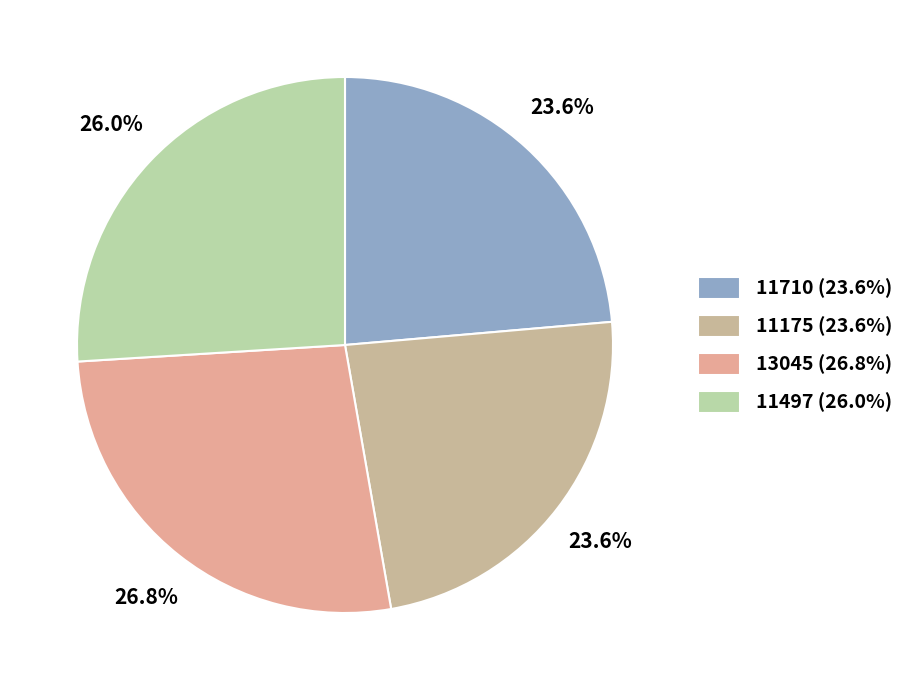

To the nearest percent, what is the combined percentage of 13045 and 11710?

50%